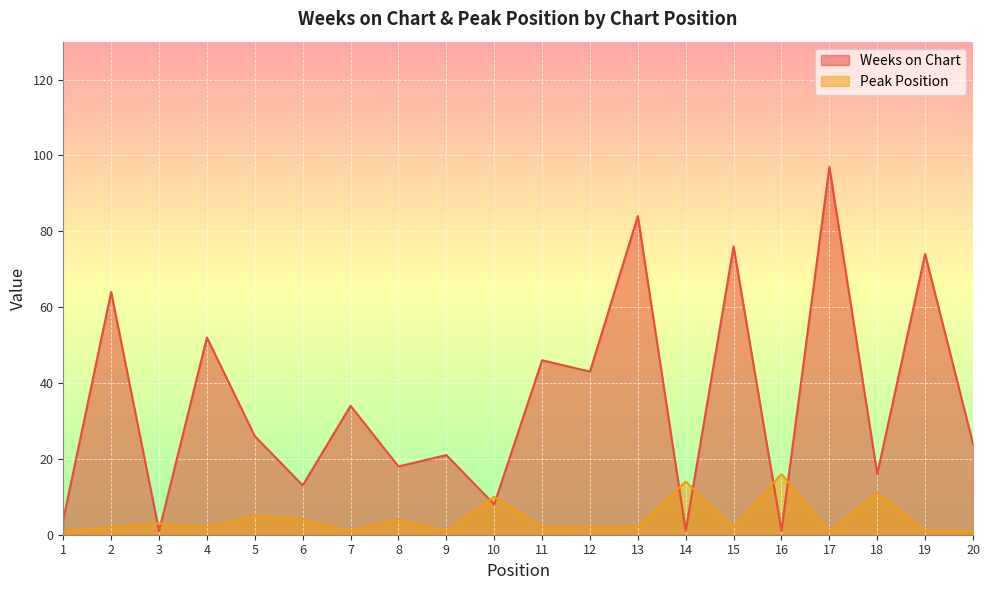

What are all the series names shown in the legend?

Weeks on Chart, Peak Position